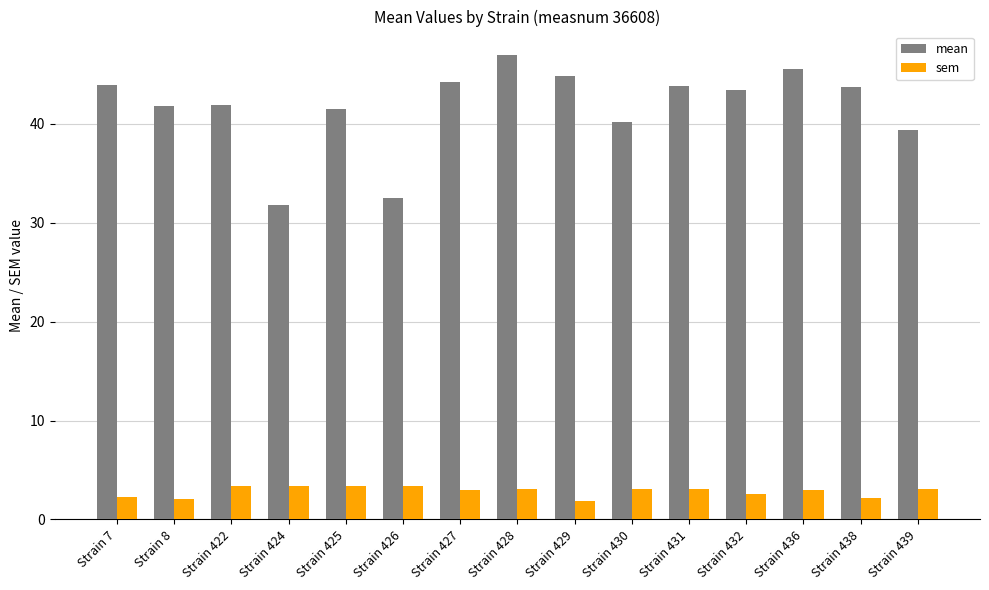

At which label does mean reach its peak?

Strain 428